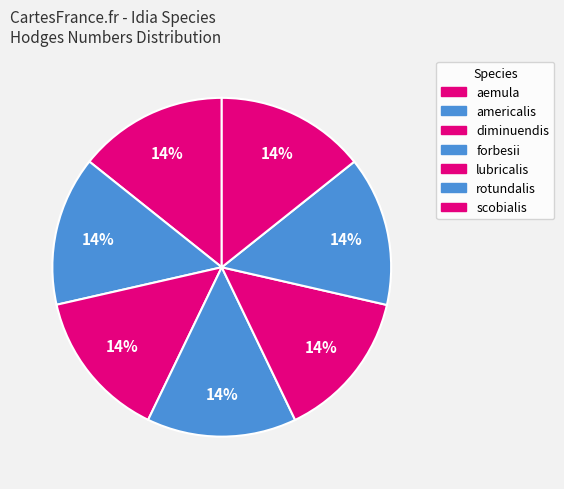

Does rotundalis account for over 50% of the chart?

No